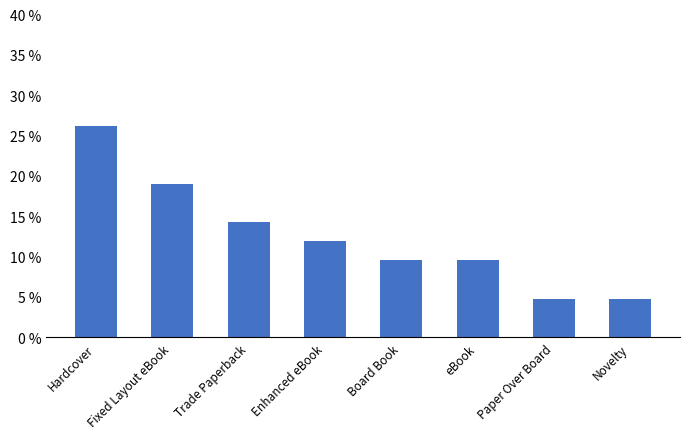

Does the chart contain any negative values?

No